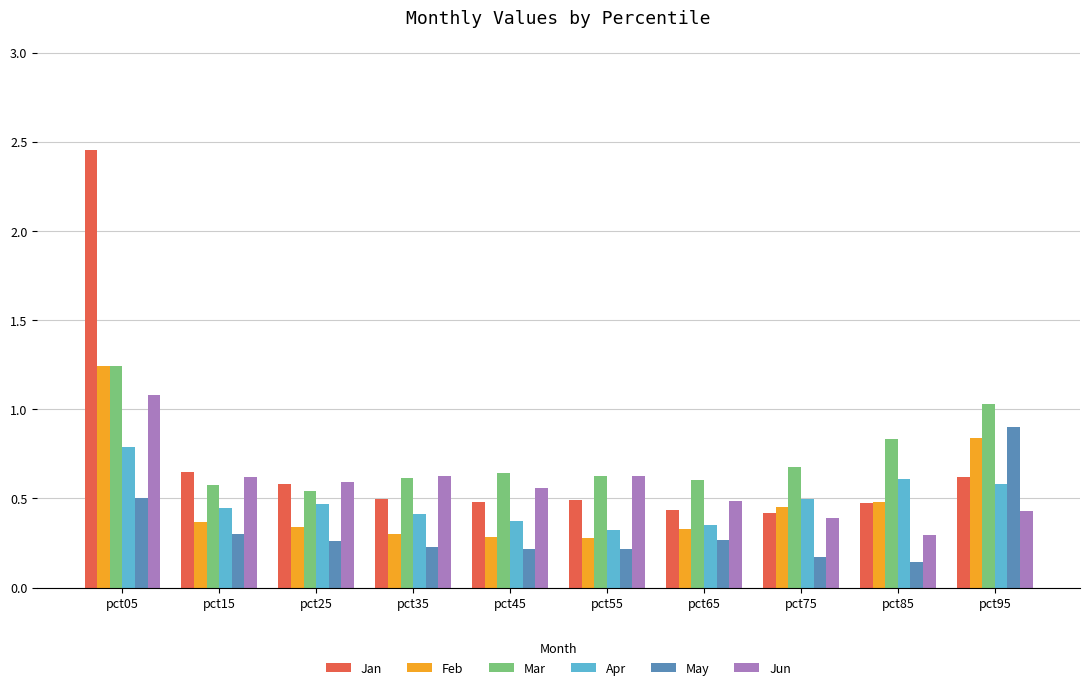

What is the sum of all Apr values?

4.8